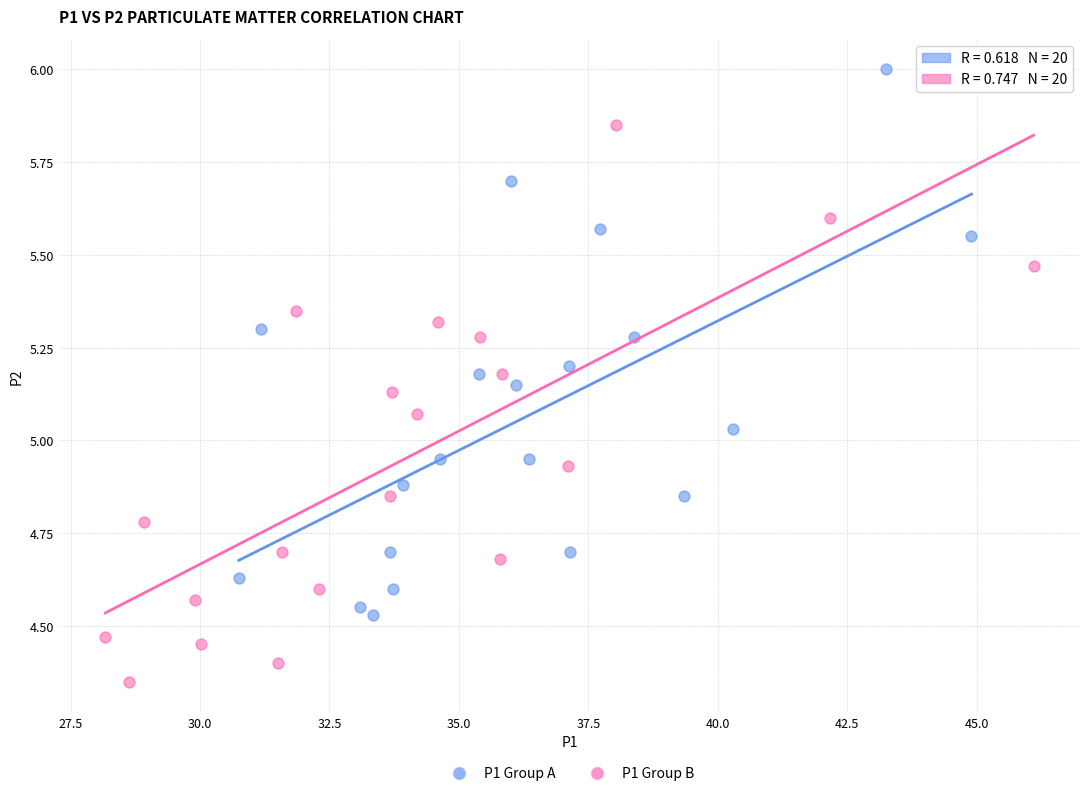

Which series contains the highest Y value?

P1 Group A